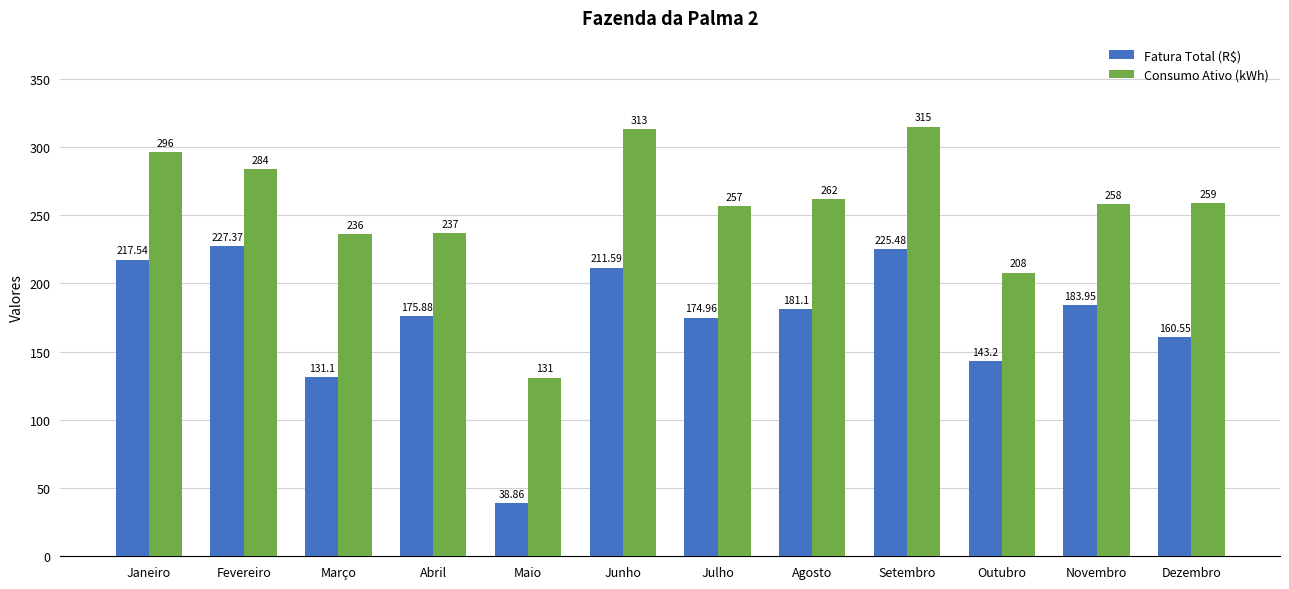

Rank the series at Agosto from lowest to highest value.

Fatura Total (R$), Consumo Ativo (kWh)